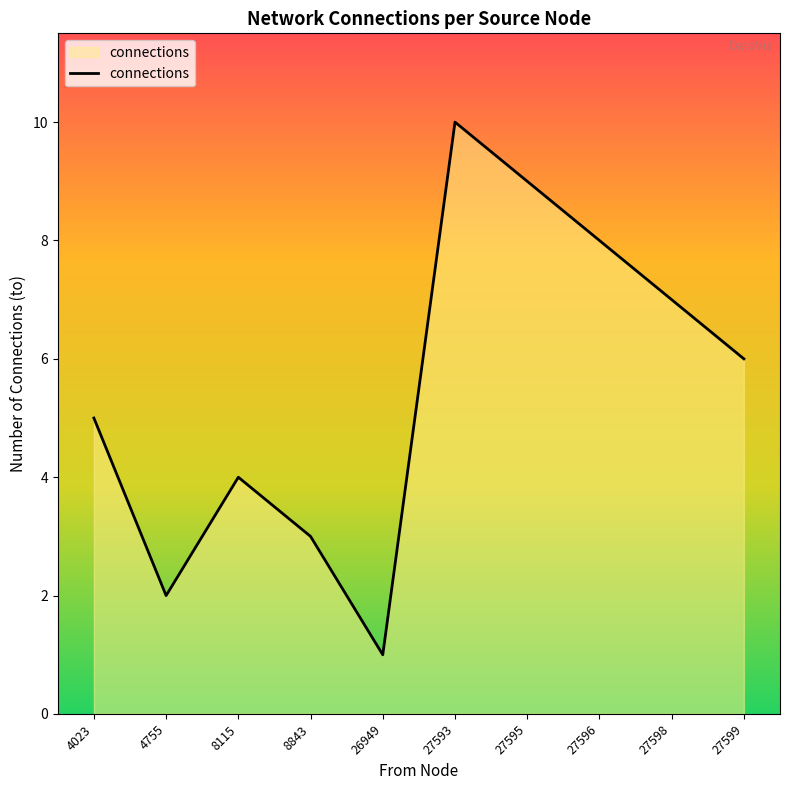

At which category does the chart reach its peak across all series?

27593